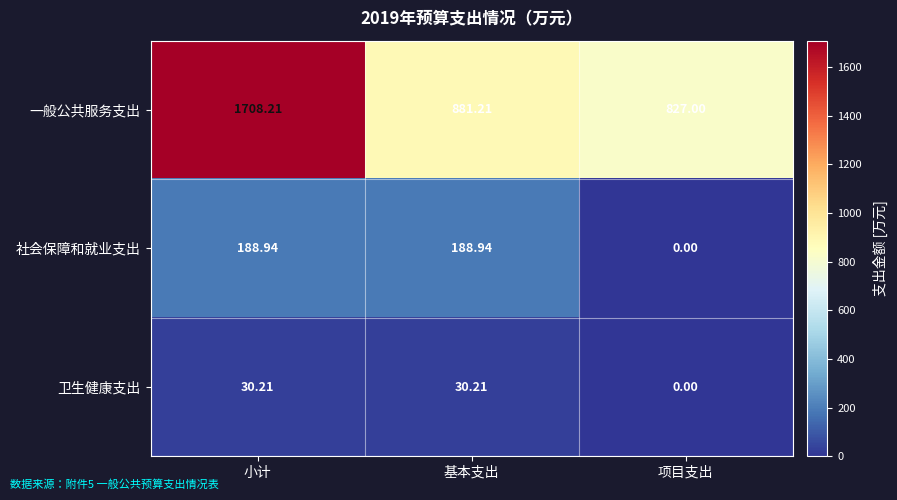

Which series changed the most between 基本支出 and 项目支出?

社会保障和就业支出